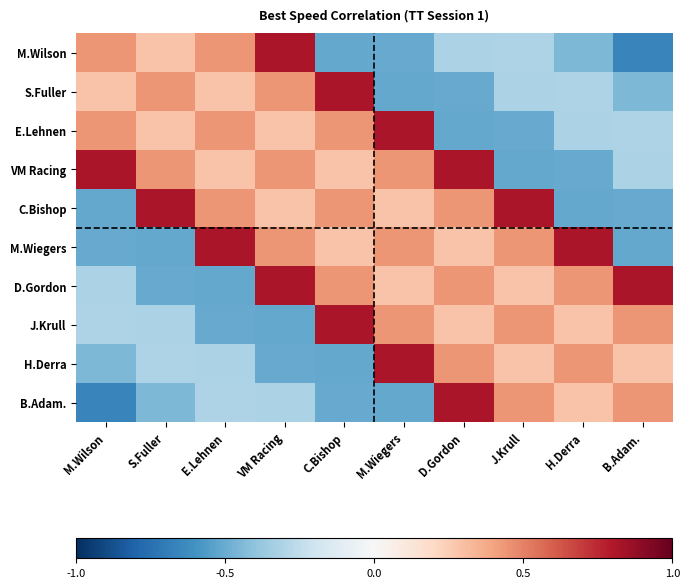

What is the spread (max minus min) of values at J.Krull?

1.3